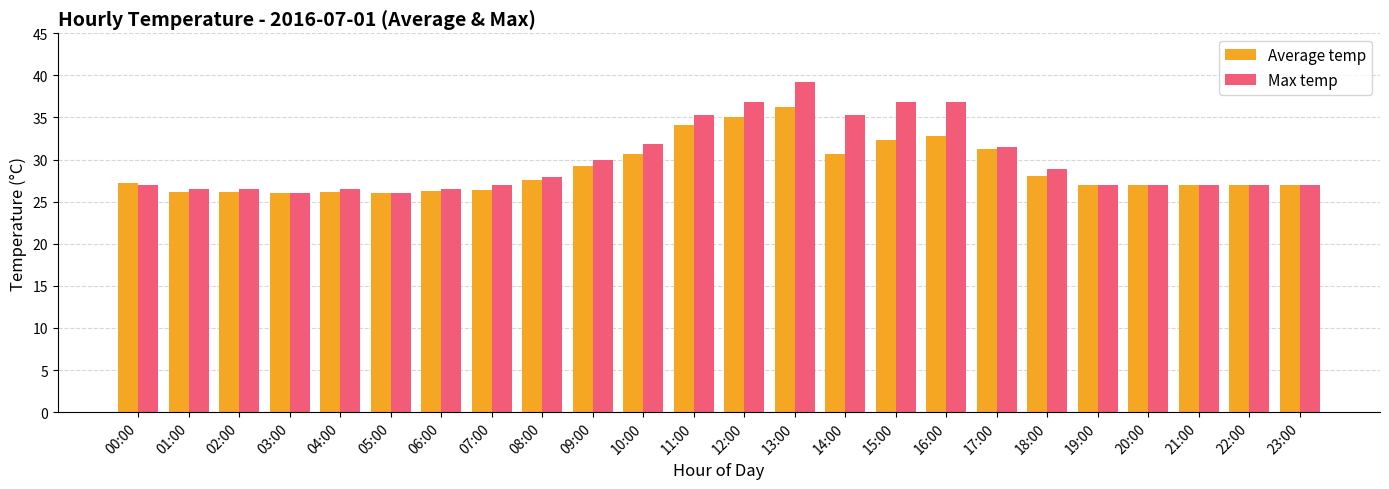

List the series in order of their peak value, highest first.

Max temp, Average temp